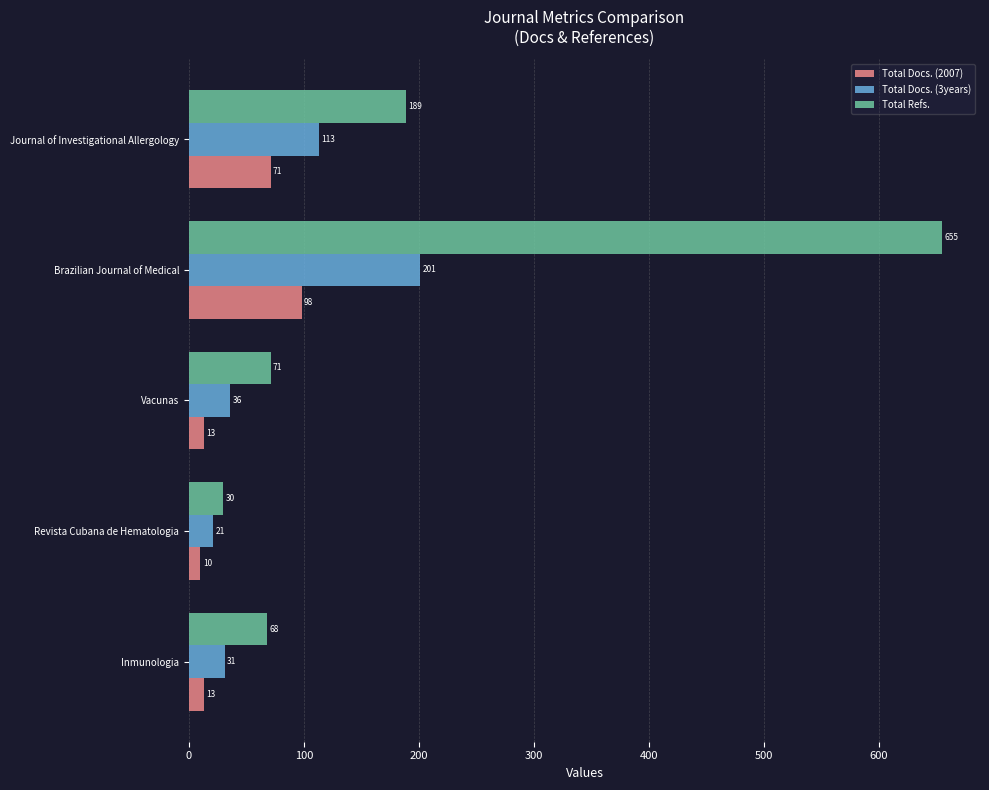

What is the greatest value displayed?

655